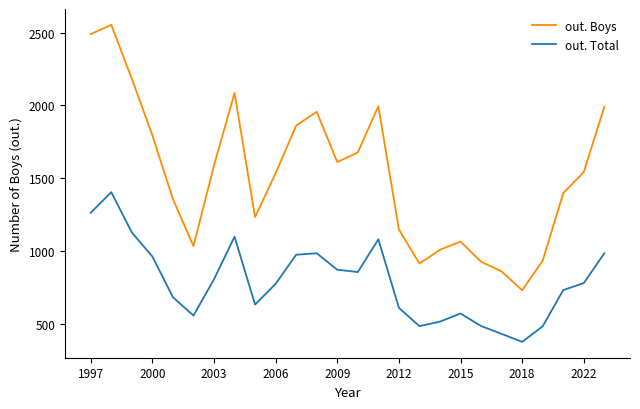

What is the highest value of the out. Boys series?

2554